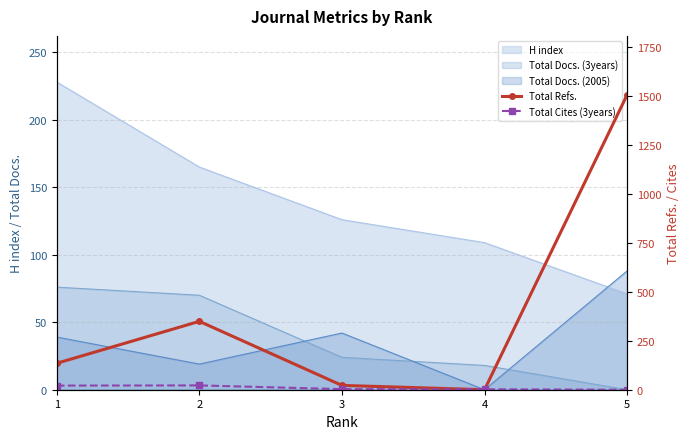

How many intersections are there between Total Cites (3years) and Total Refs.?

2